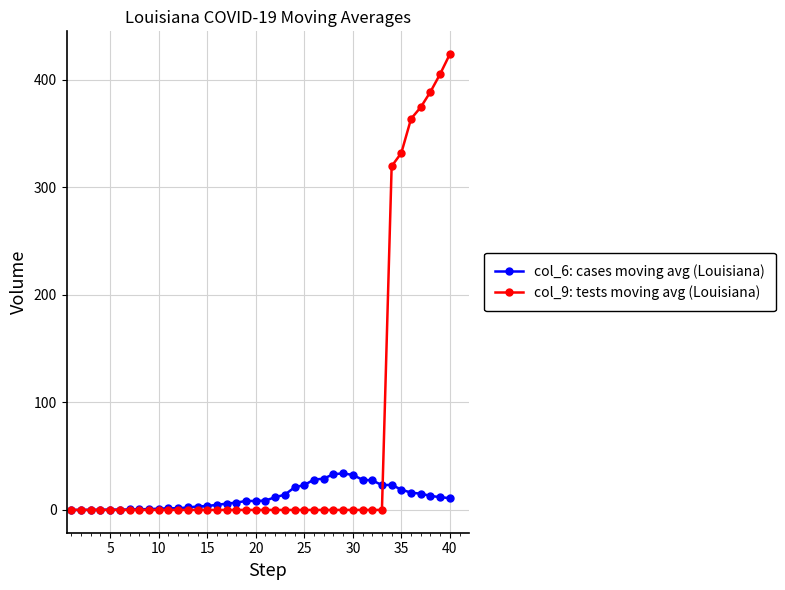

At how many categories does at least one series exceed 347?

5